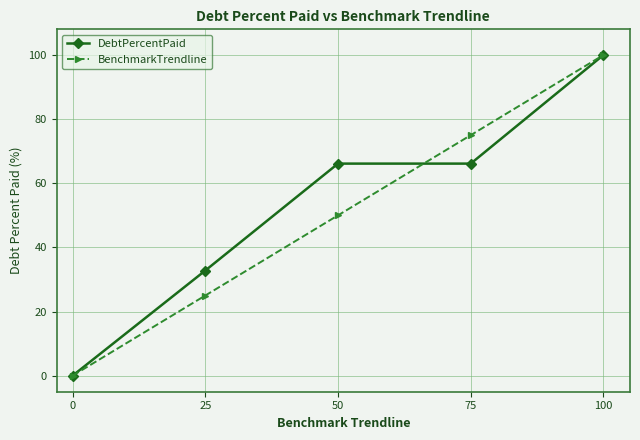

How many values in the DebtPercentPaid series exceed 66?

3